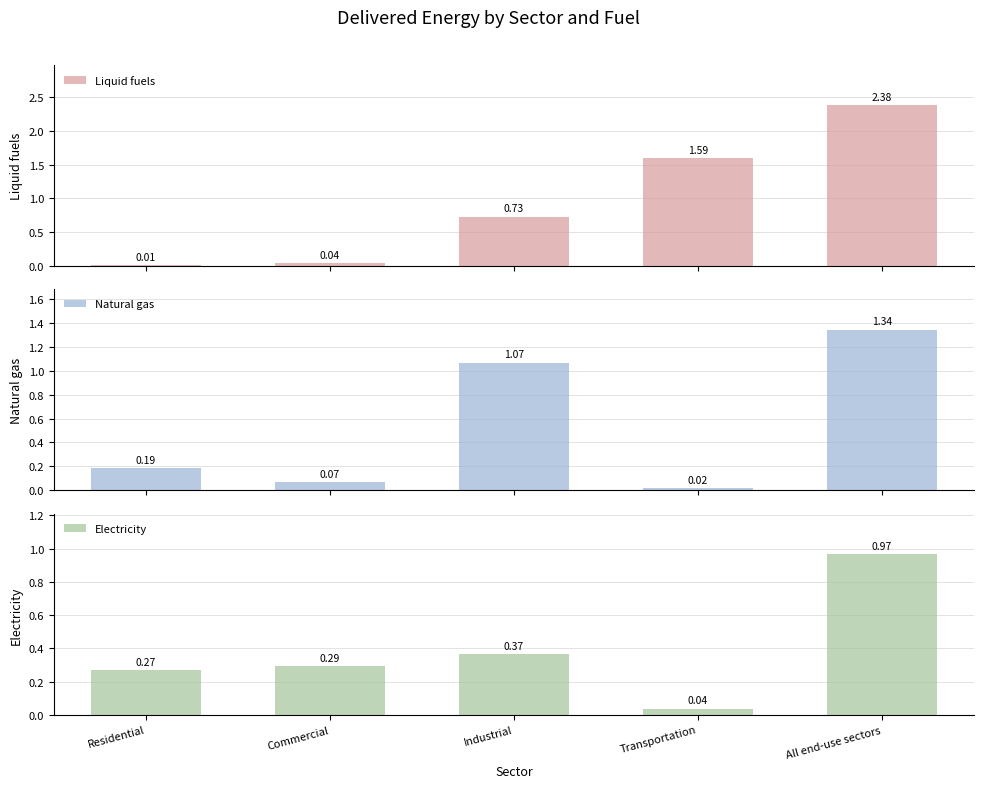

What is the difference between the Liquid fuels values at Commercial and All end-use sectors?

2.3